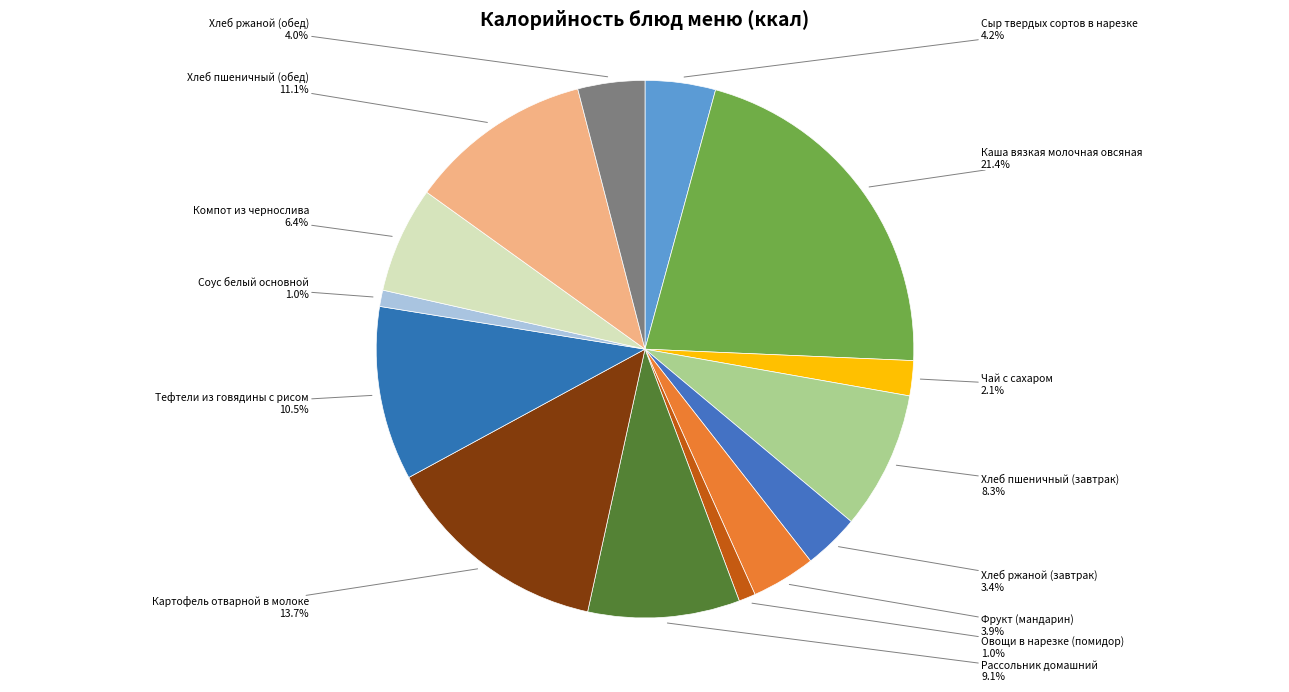

Between Компот из чернослива and Картофель отварной в молоке, which is larger?

Картофель отварной в молоке